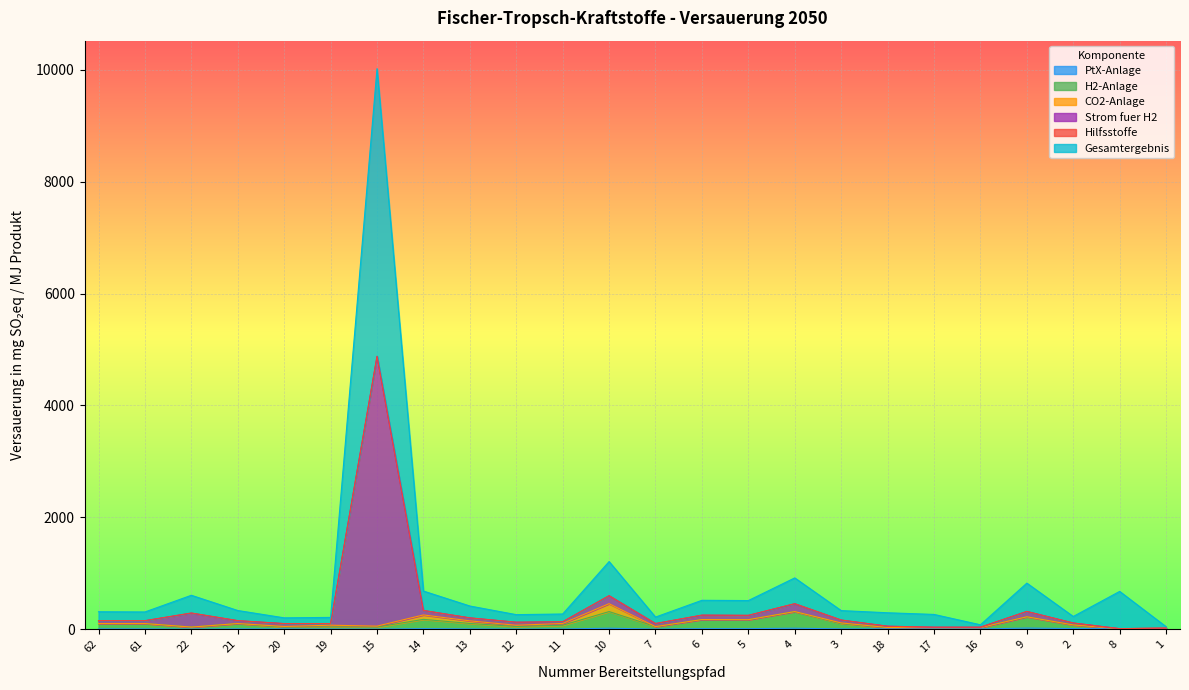

True or false: H2-Anlage and PtX-Anlage intersect in this chart.

False